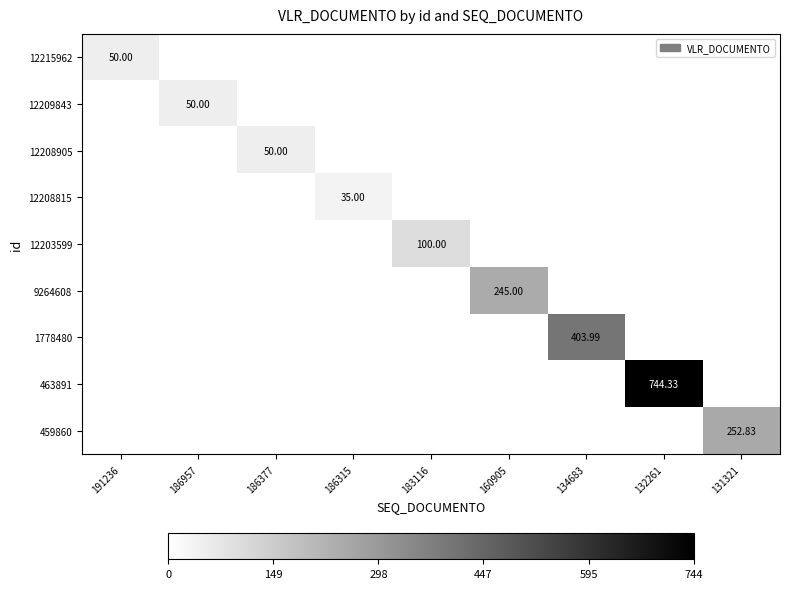

Which label corresponds to the largest value in the chart?

132261